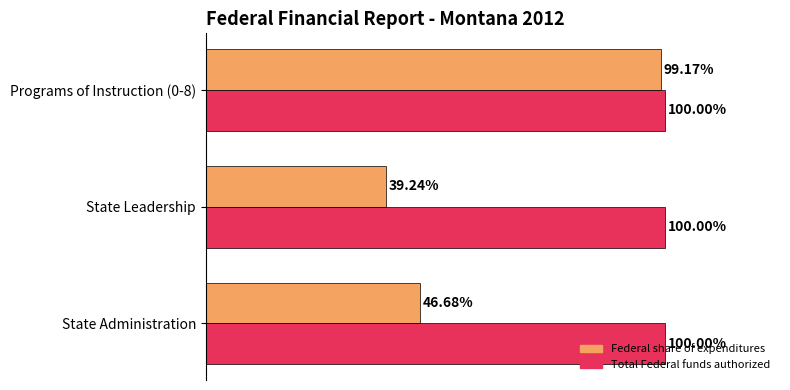

At which category is the sum across all series the highest?

Programs of Instruction (0-8)